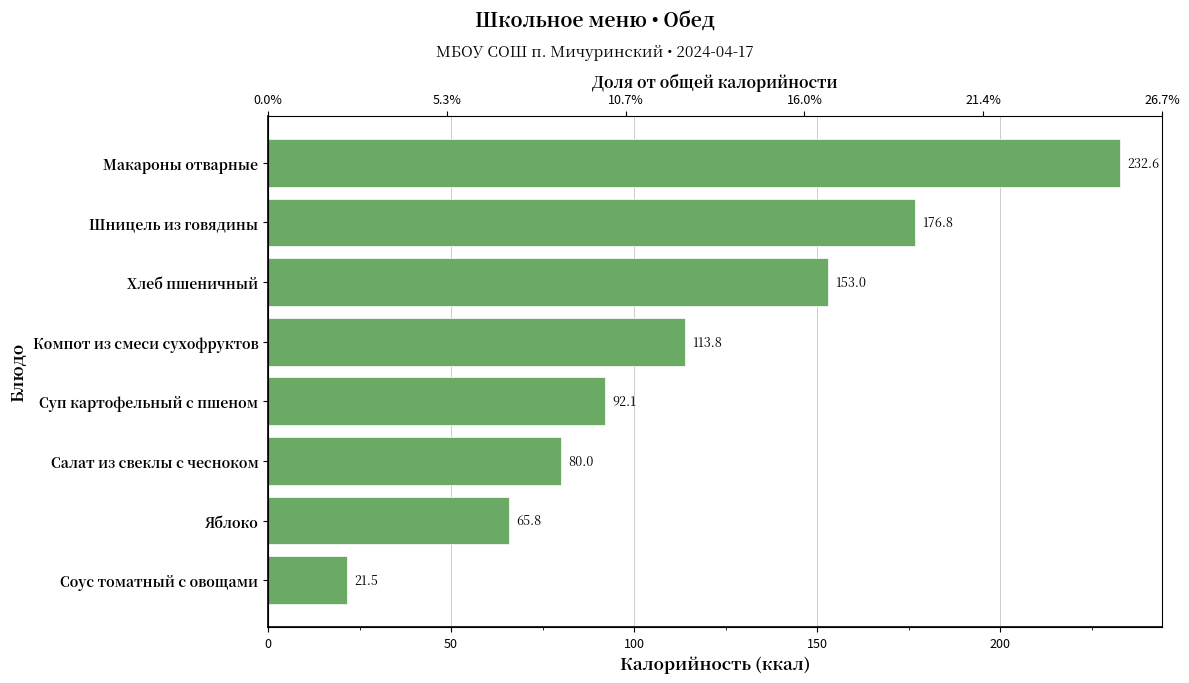

How many series are shown in this chart?

1